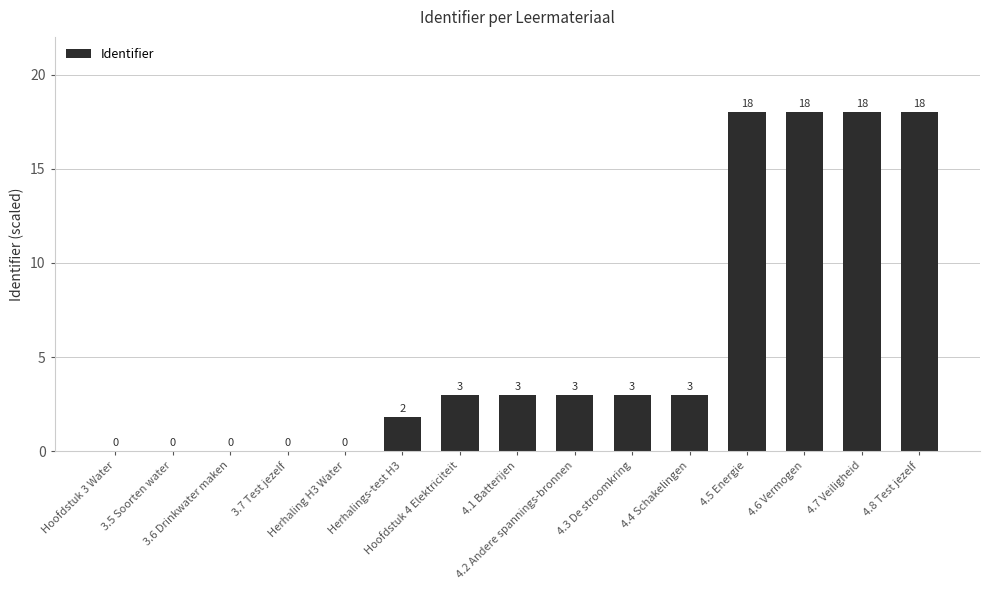

What is the maximum value shown in the chart?

18.0